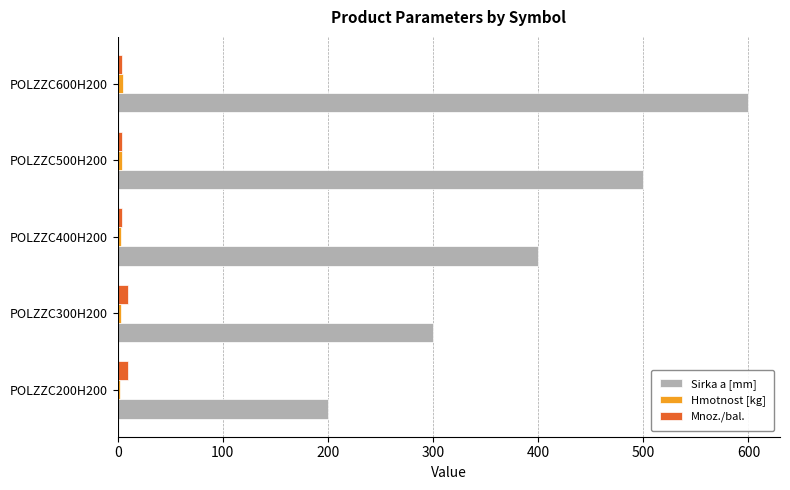

Which series has the largest total across all categories?

Sirka a [mm]